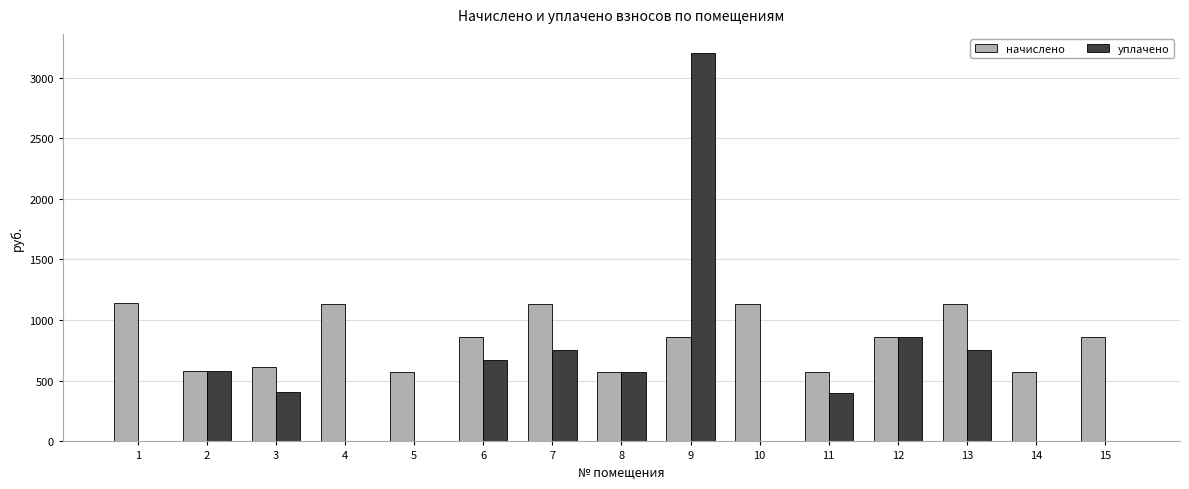

What is the sum of the уплачено values at 9 and 8?

3775.6